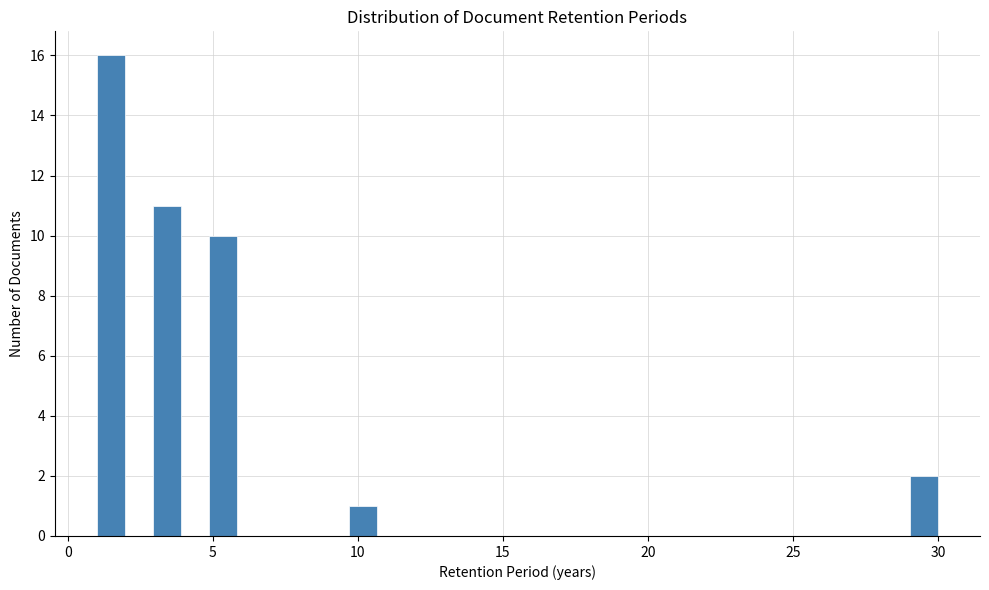

Around what value on the x-axis is the tallest bar? Give the approximate position of its centre, as read against the axis.

1.5